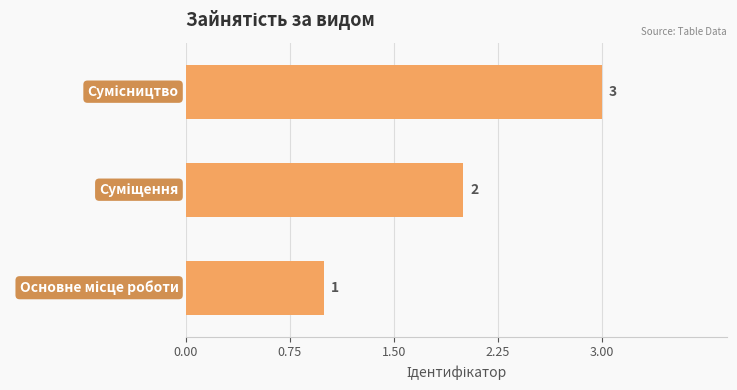

How many values are between 1 and 3?

3